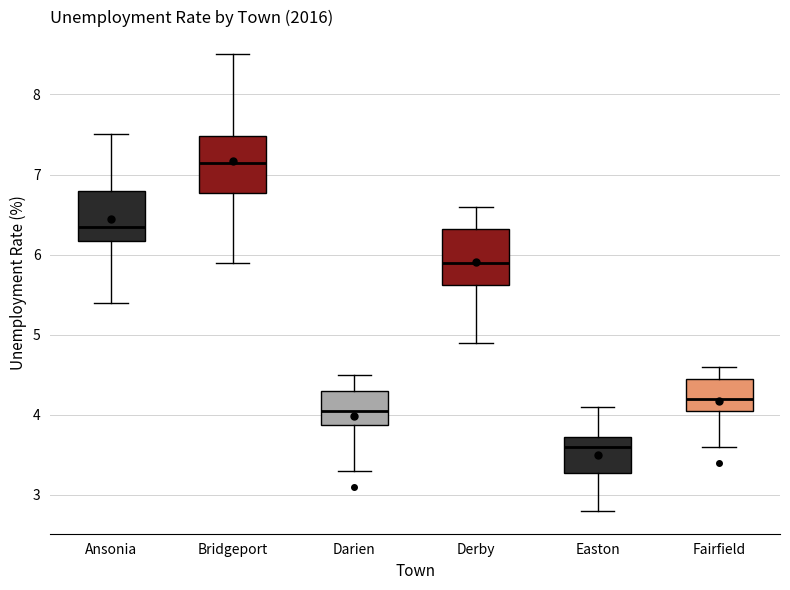

Where does the median line of the box for Ansonia sit on the y-axis? The values are not printed on the chart, so give them approximately, as read against the axis.

6.4